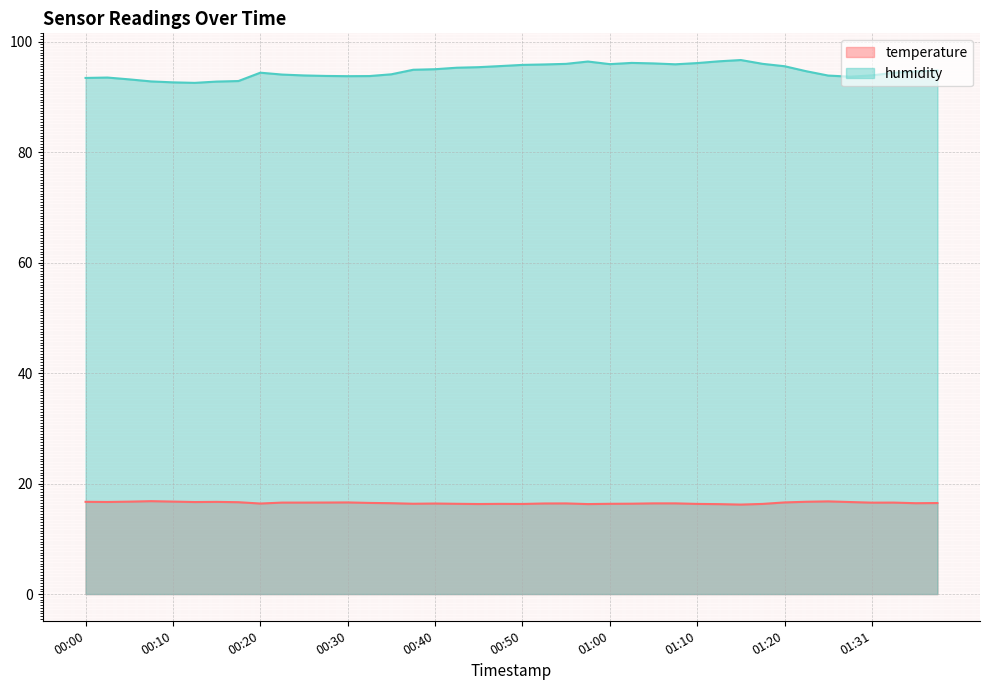

Rank the series at 01:33 from highest to lowest value.

humidity, temperature